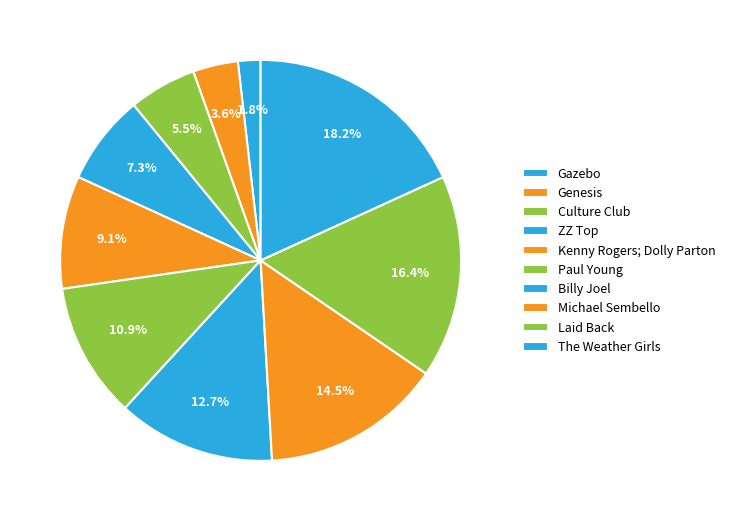

True or false: Michael Sembello accounts for 27% of the total.

False